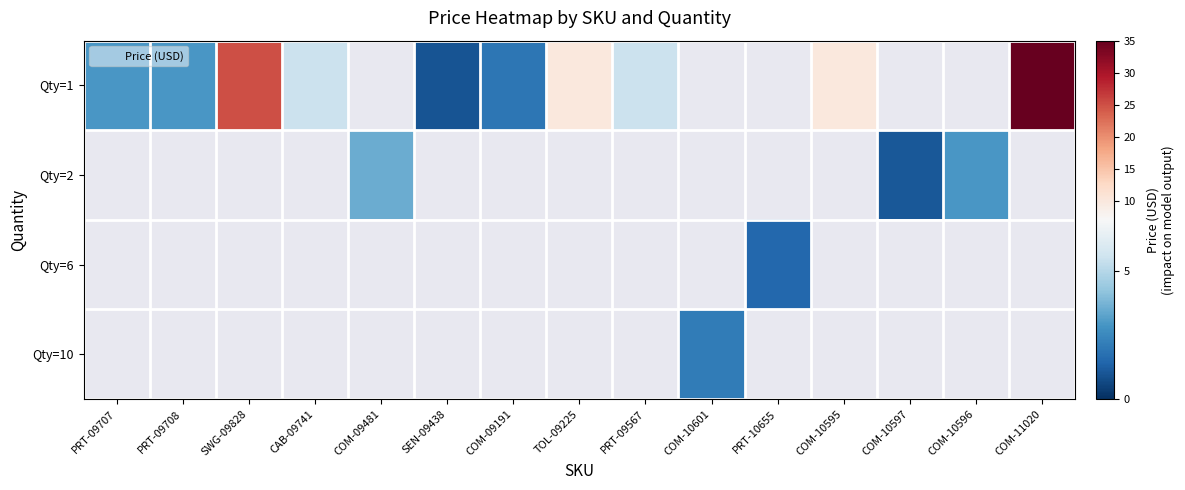

How many distinct data groups are displayed?

4